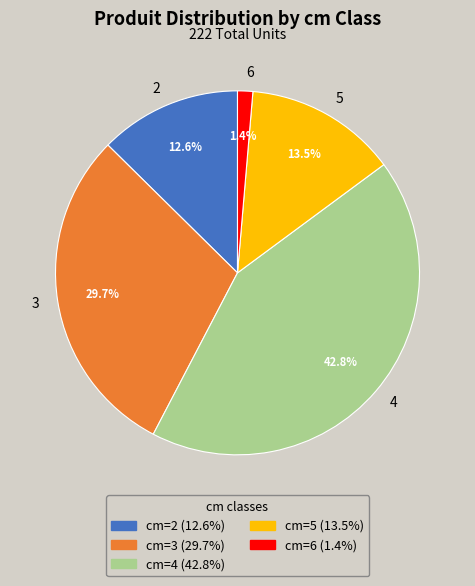

What percentage is NOT represented by 3?

70.3%